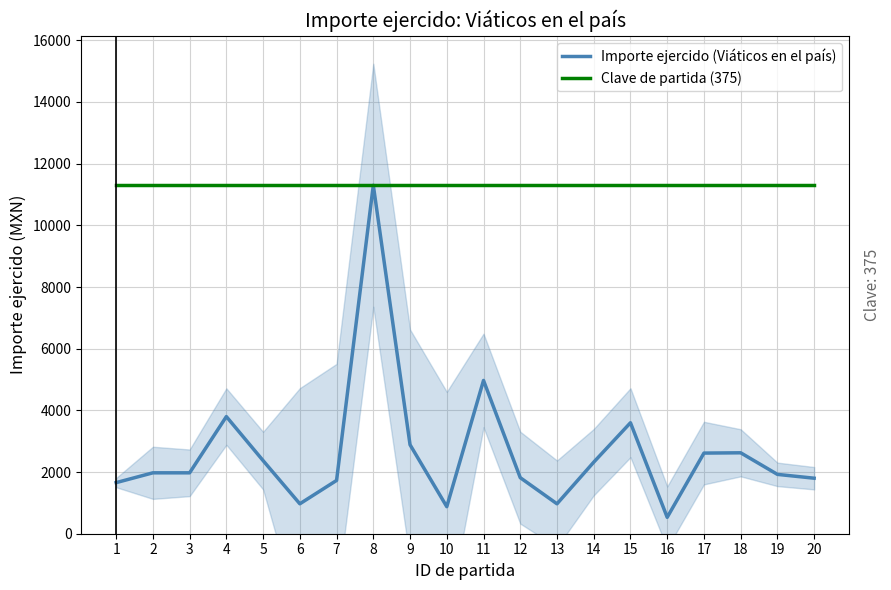

Reading left to right, transcribe all the data shown in this chart.

Importe ejercido (Viáticos en el país): 1=1657.2	2=1974.8	3=1974.8	4=3798.4	5=2370.7	6=970.0	7=1728.0	8=11300.0	9=2885.0	10=877.0	11=4970.1	12=1817.4	13=969.6	14=2320.0	15=3598.5	16=532.0	17=2614.6	18=2624.1	19=1924.3	20=1800.0
Clave de partida (375): 1=11300.0	2=11300.0	3=11300.0	4=11300.0	5=11300.0	6=11300.0	7=11300.0	8=11300.0	9=11300.0	10=11300.0	11=11300.0	12=11300.0	13=11300.0	14=11300.0	15=11300.0	16=11300.0	17=11300.0	18=11300.0	19=11300.0	20=11300.0